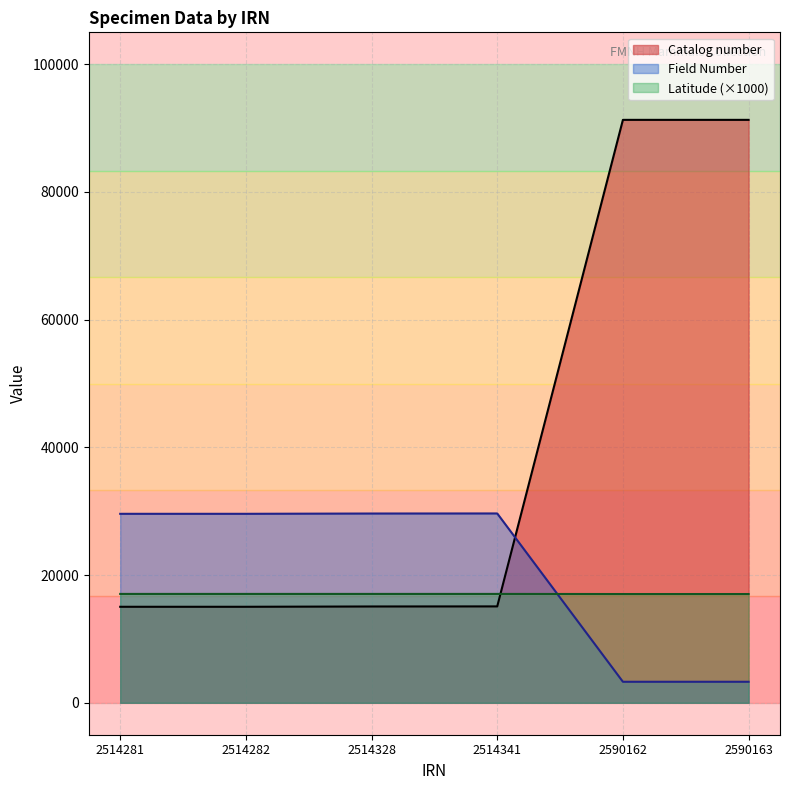

Between 2514282 and 2590162, which series saw the biggest shift?

Catalog number